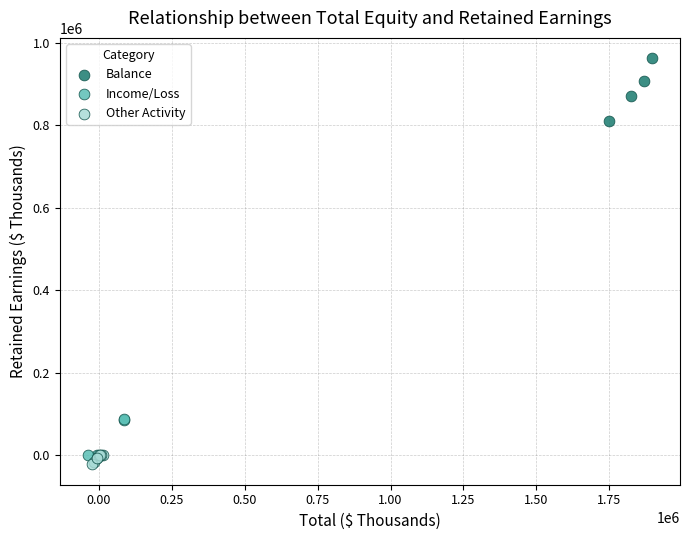

Which series contains the highest Y value?

Balance